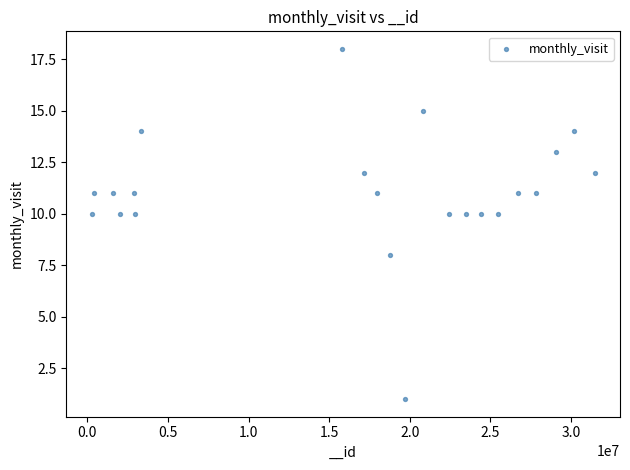

What is the range of X values (max minus min)?

31208162